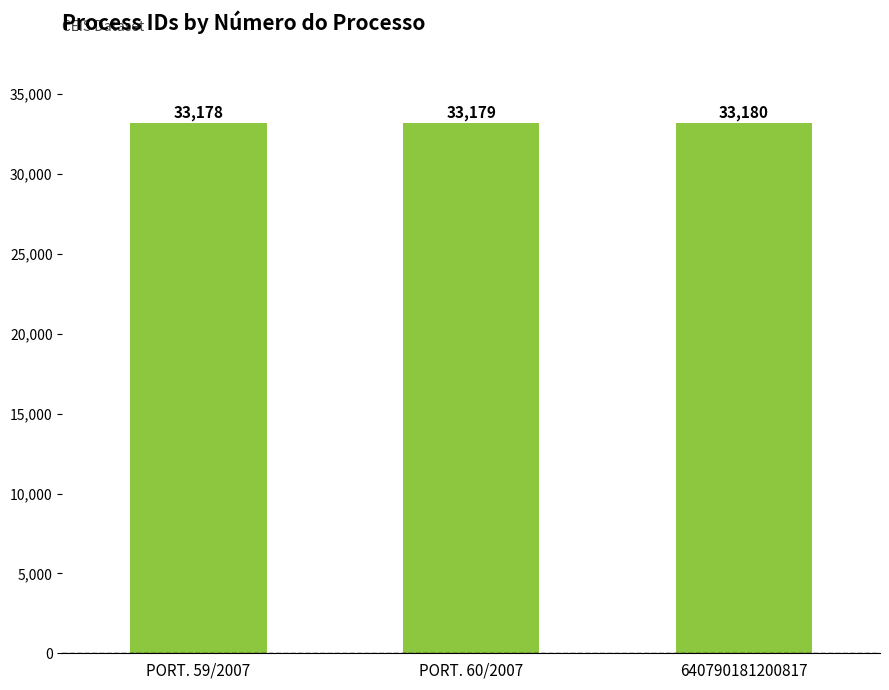

What is the minimum value shown in the chart?

33178